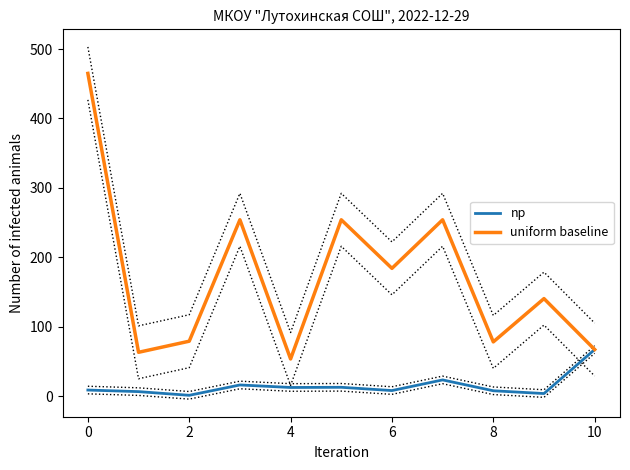

Reading left to right, transcribe all the data shown in this chart.

np: 8.6	6.3	1.0	15.9	12.3	12.6	7.8	23.2	7.6	3.5	67.0
uniform baseline: 465.0	63.0	79.0	254.0	53.4	254.0	184.0	254.0	78.0	140.4	67.0